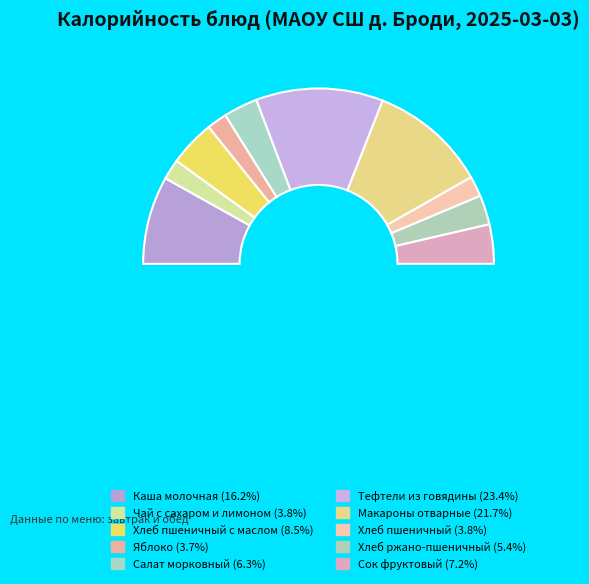

Combined, what portion of the pie is чай с сахаром и лимоном and хлеб пшеничный?

7.5%